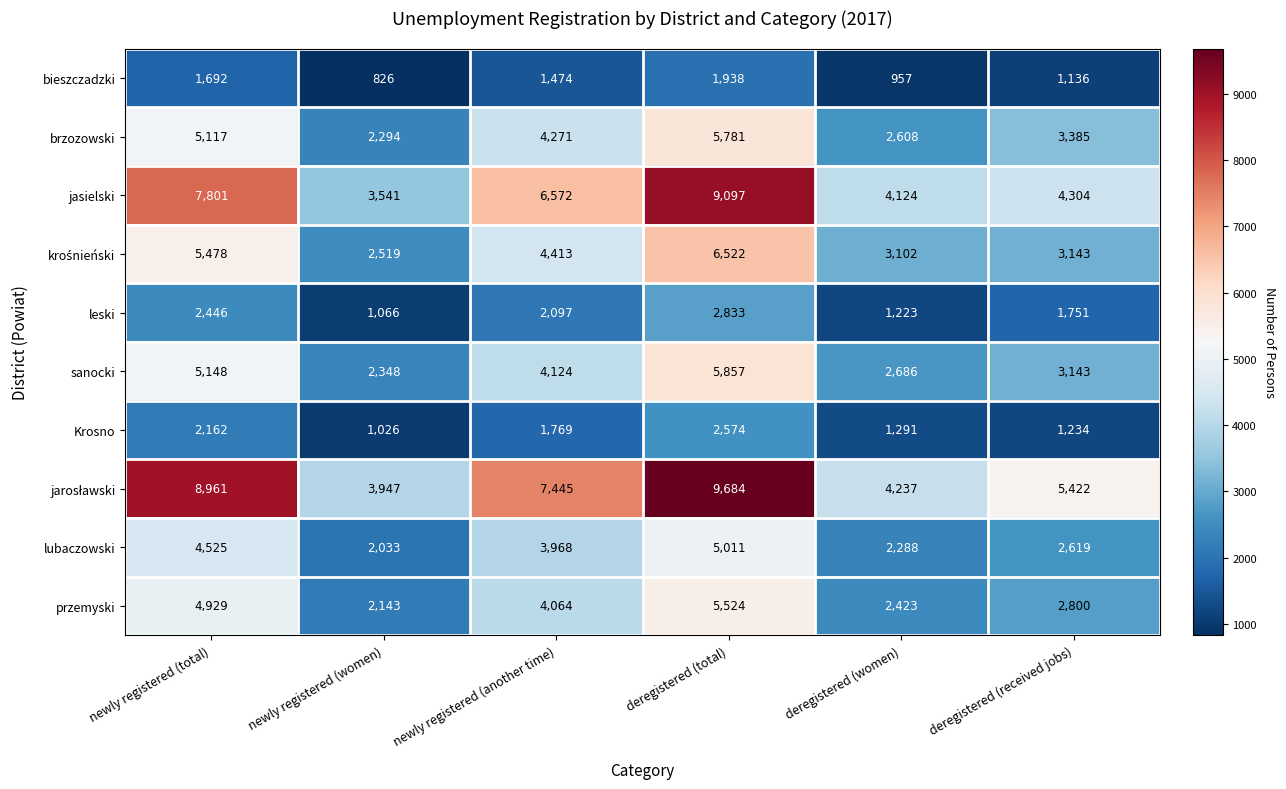

What is the sum of the brzozowski values at newly registered (women) and deregistered (received jobs)?

5679